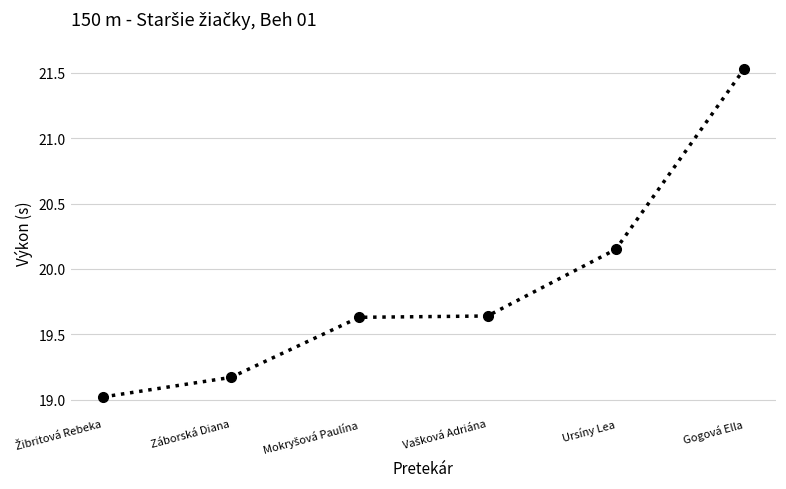

What is the change in value from Ursíny Lea to Gogová Ella?

+1.4